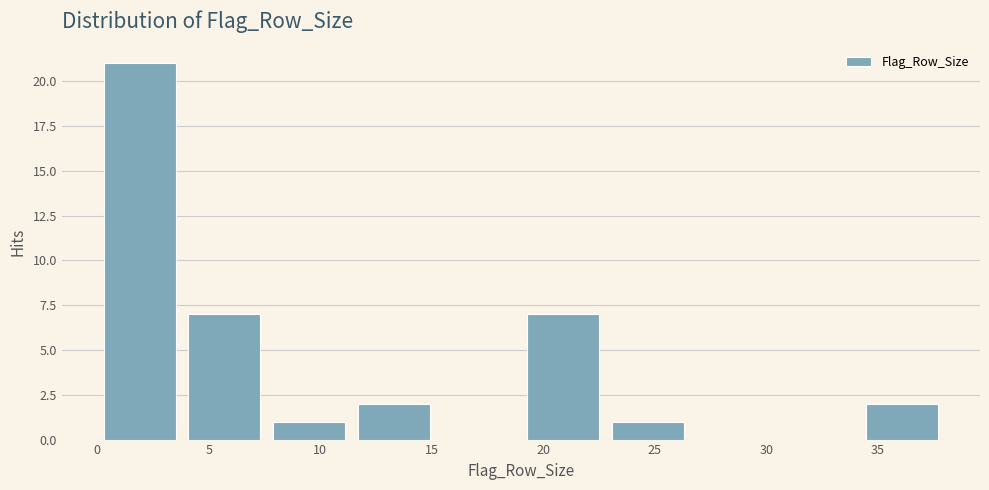

Reading left to right, list every bar in this chart as the range it spans on the x-axis followed by its height. Neither the bar edges nor the heights are printed on the chart, so give them approximately, as read against the axes.

0.0 to 3.8: 21
3.8 to 7.6: 7
7.6 to 11.4: 1
11.4 to 15.2: 2
15.2 to 19.0: 0
19.0 to 22.8: 7
22.8 to 26.6: 1
26.6 to 30.4: 0
30.4 to 34.2: 0
34.2 to 38.0: 2